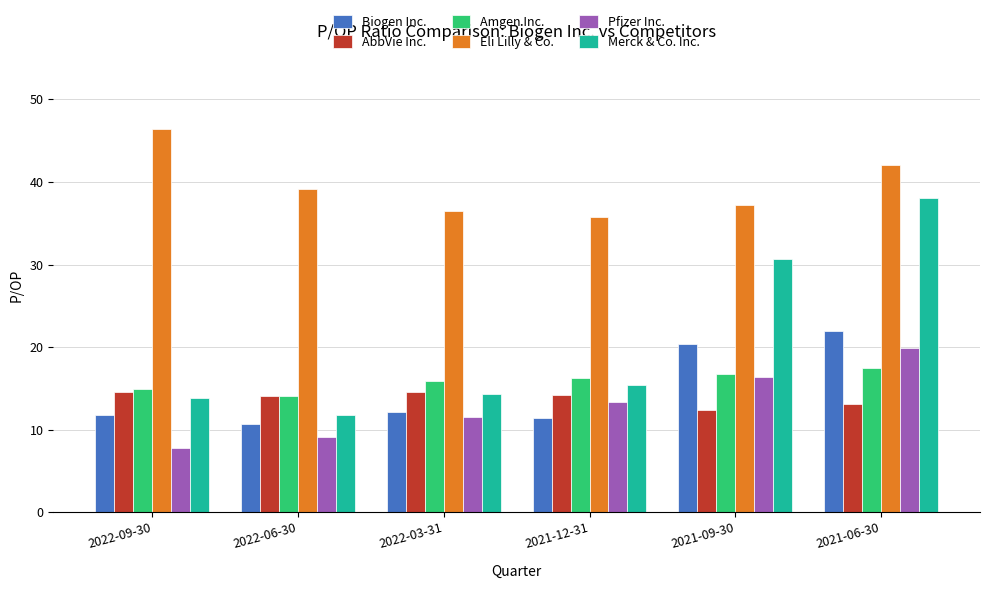

Which series has the largest total across all categories?

Eli Lilly & Co.